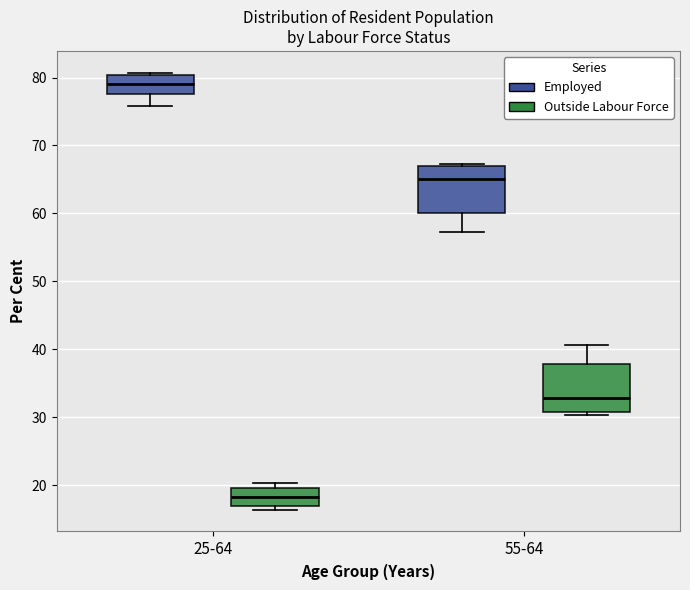

Reading left to right, read every box against the y-axis: the position of its median line, the range the box covers, and the ends of its whiskers. The values are not printed on the chart, so give them approximately, as read against the axis.

25-64 (Employed): median 79, box 78 to 80, whiskers 76 to 81
25-64 (Outside Labour Force): median 18, box 17 to 20, whiskers 16 to 20 (just above the box's upper edge)
55-64 (Employed): median 65, box 60 to 67, whiskers 57 to 67 (just above the box's upper edge)
55-64 (Outside Labour Force): median 33, box 31 to 38, whiskers 30 to 41